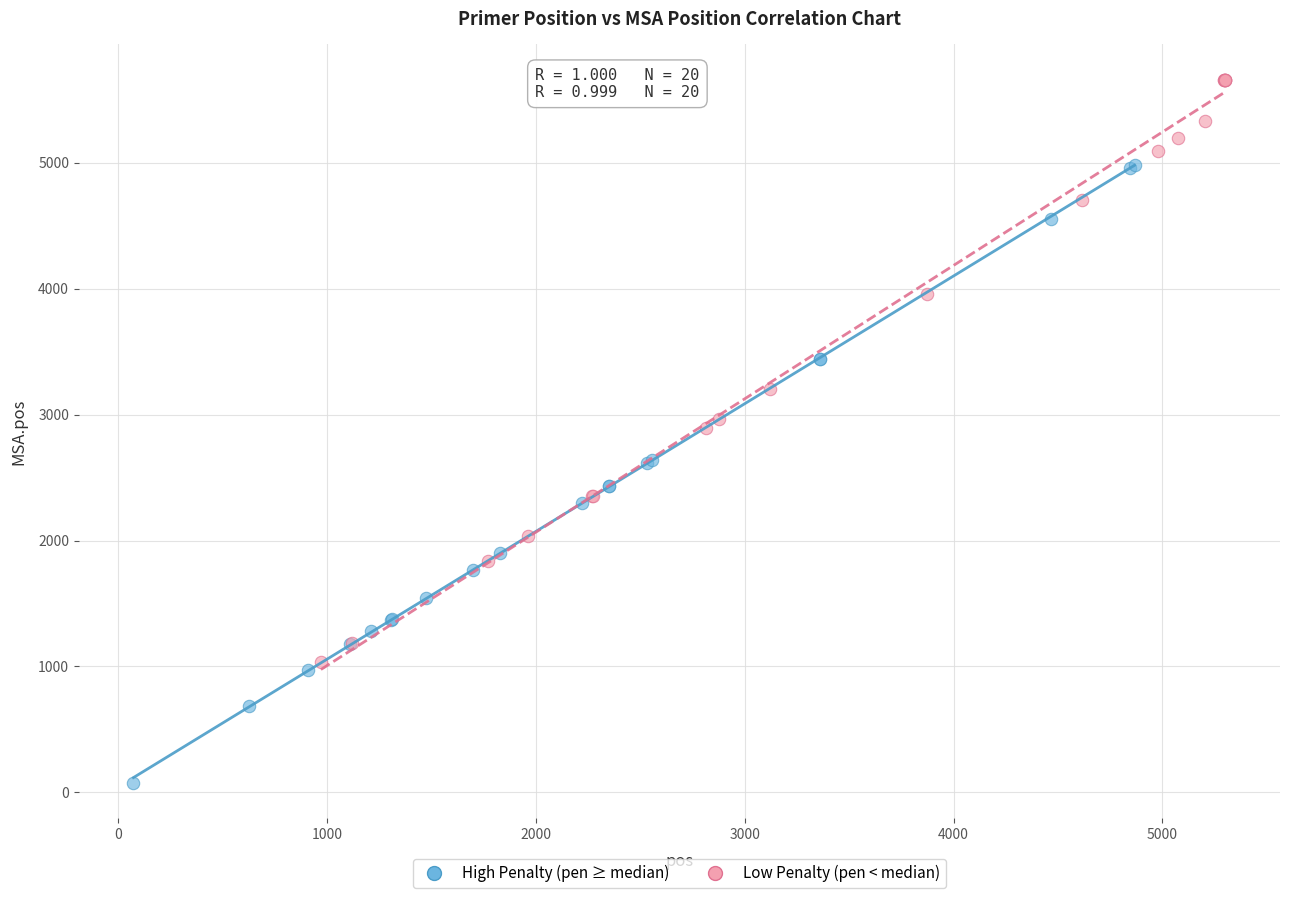

Which series reaches the maximum Y coordinate?

Low Penalty (pen < median)